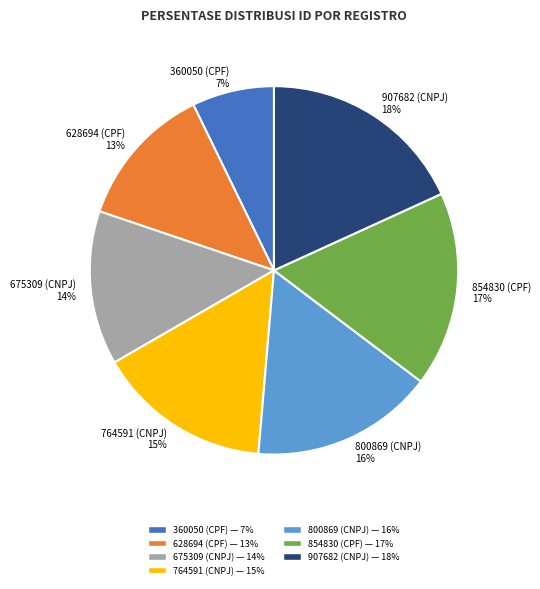

Does any single category account for the majority?

No